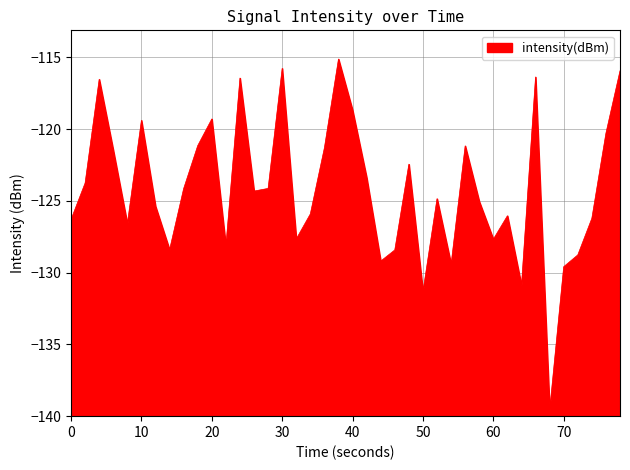

How many data points are less than -124?

23